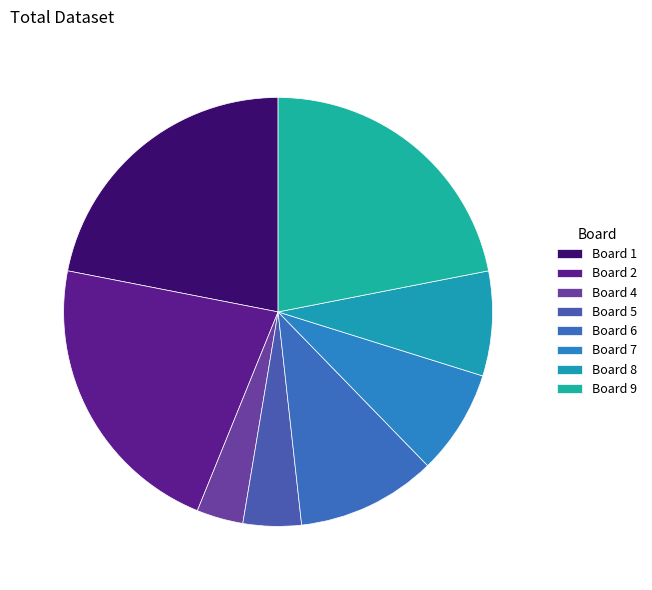

Which has a higher value, Board 6 or Board 5?

Board 6